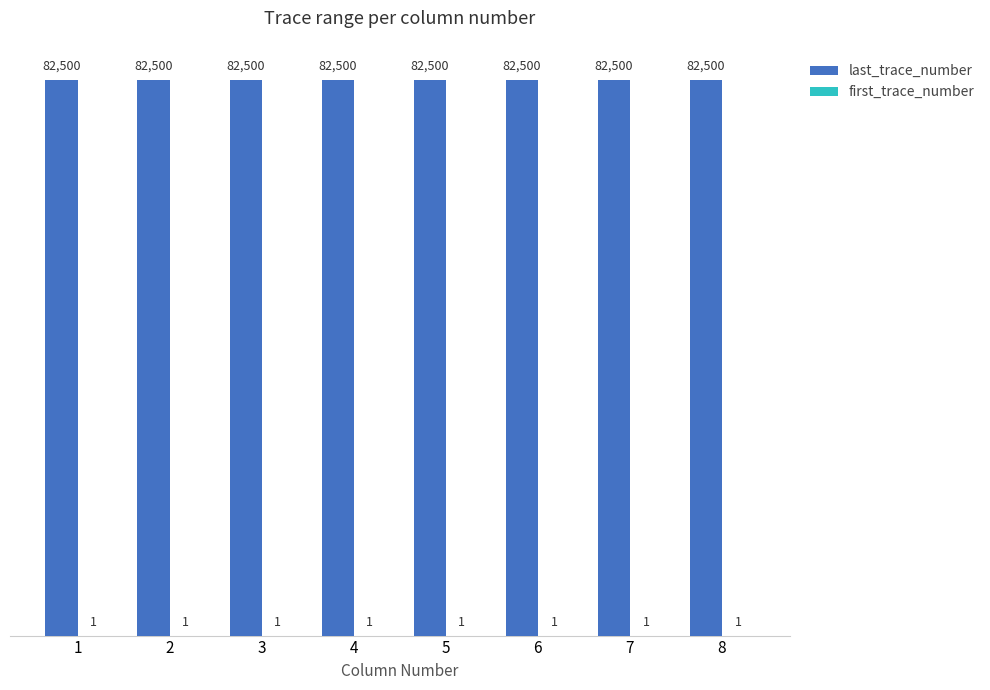

What value does the last_trace_number series have at 6?

82500